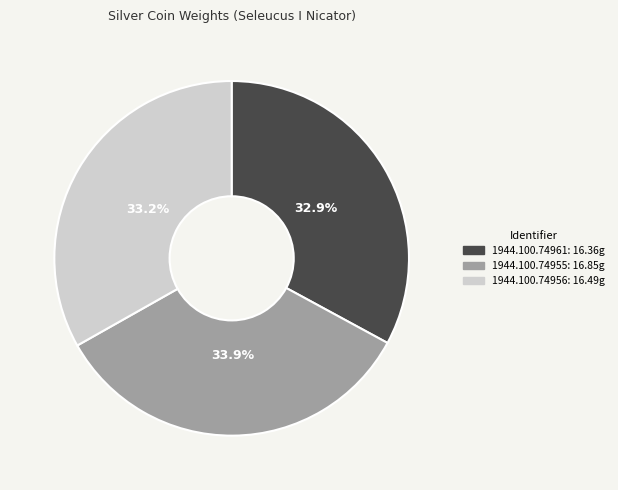

To the nearest percent, what is the difference between the 1944.100.74955 and 1944.100.74956 slice percentages?

1%